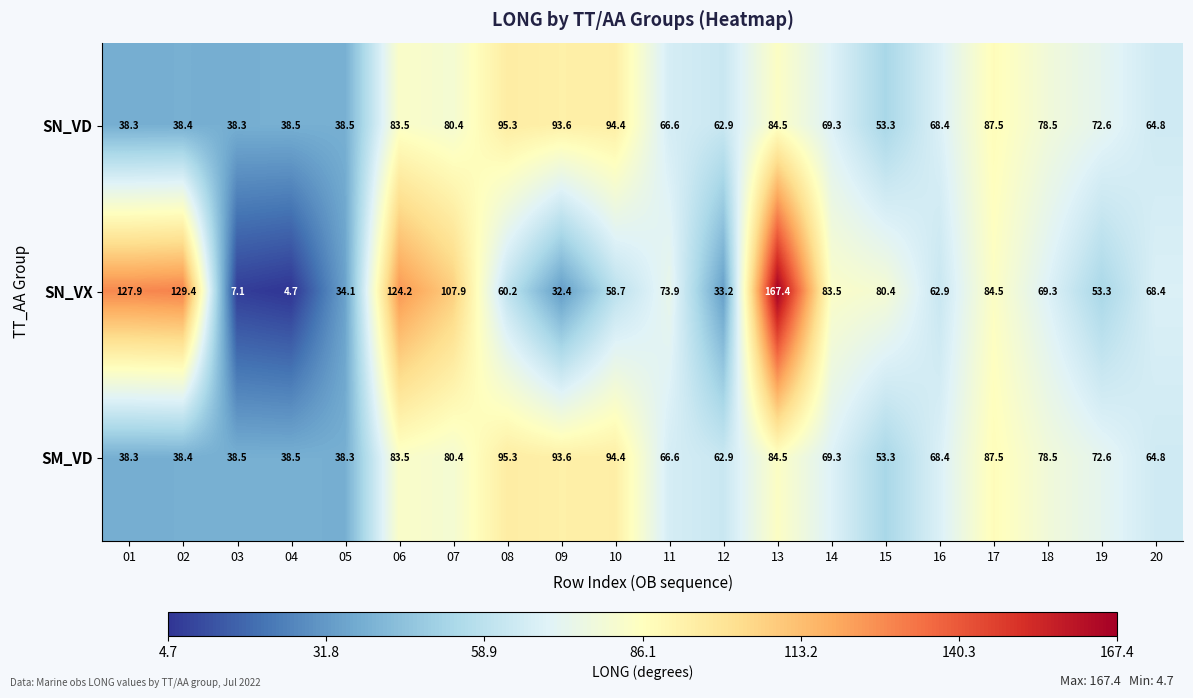

True or false: SN_VD has a value of 49.6 at 09.

False